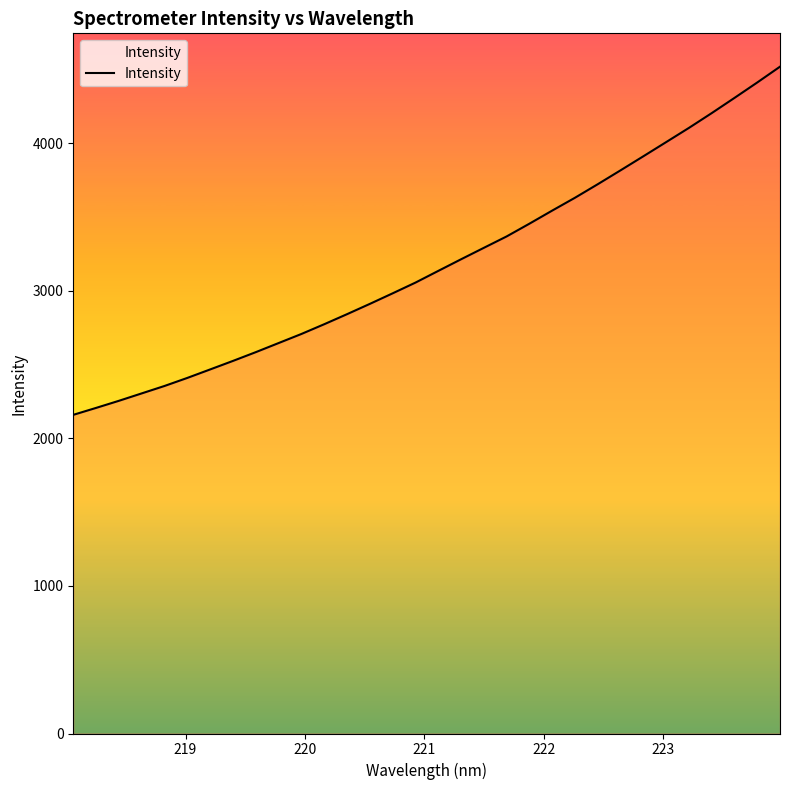

What is the sum of all values?

101829.6